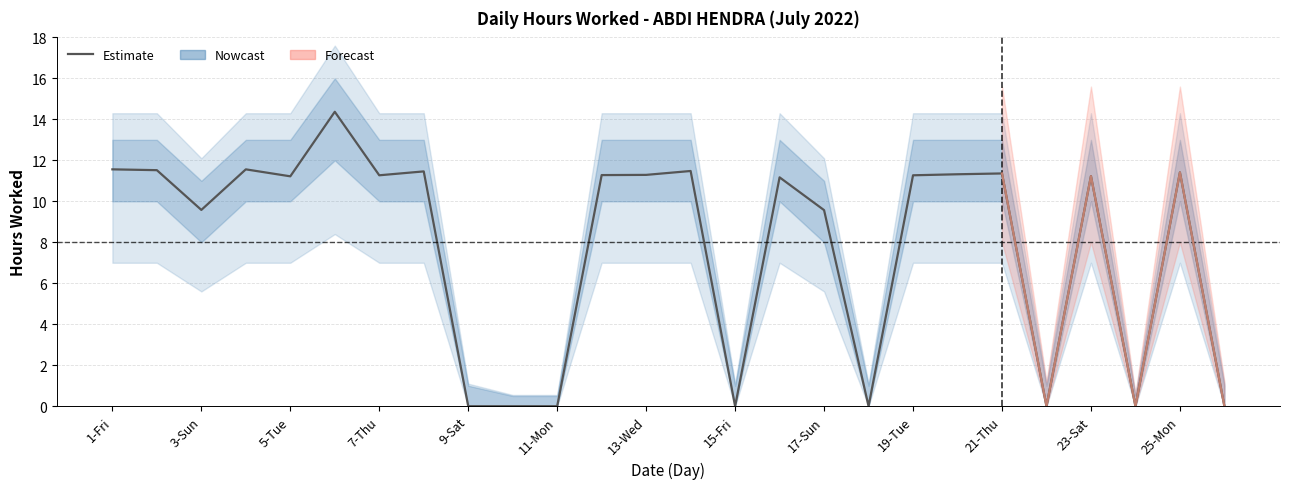

How many interior local peaks does the Upper bound series have?

4